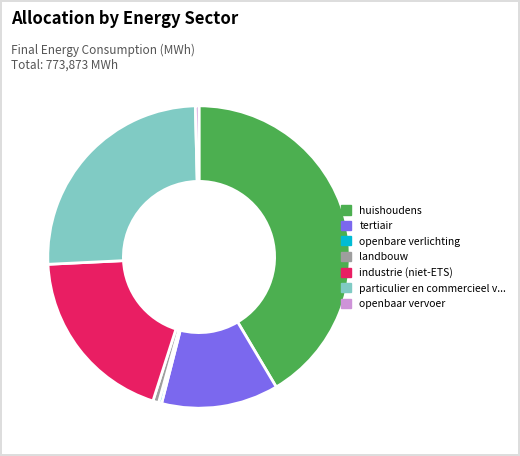

Is there any slice that represents more than half of the pie?

No